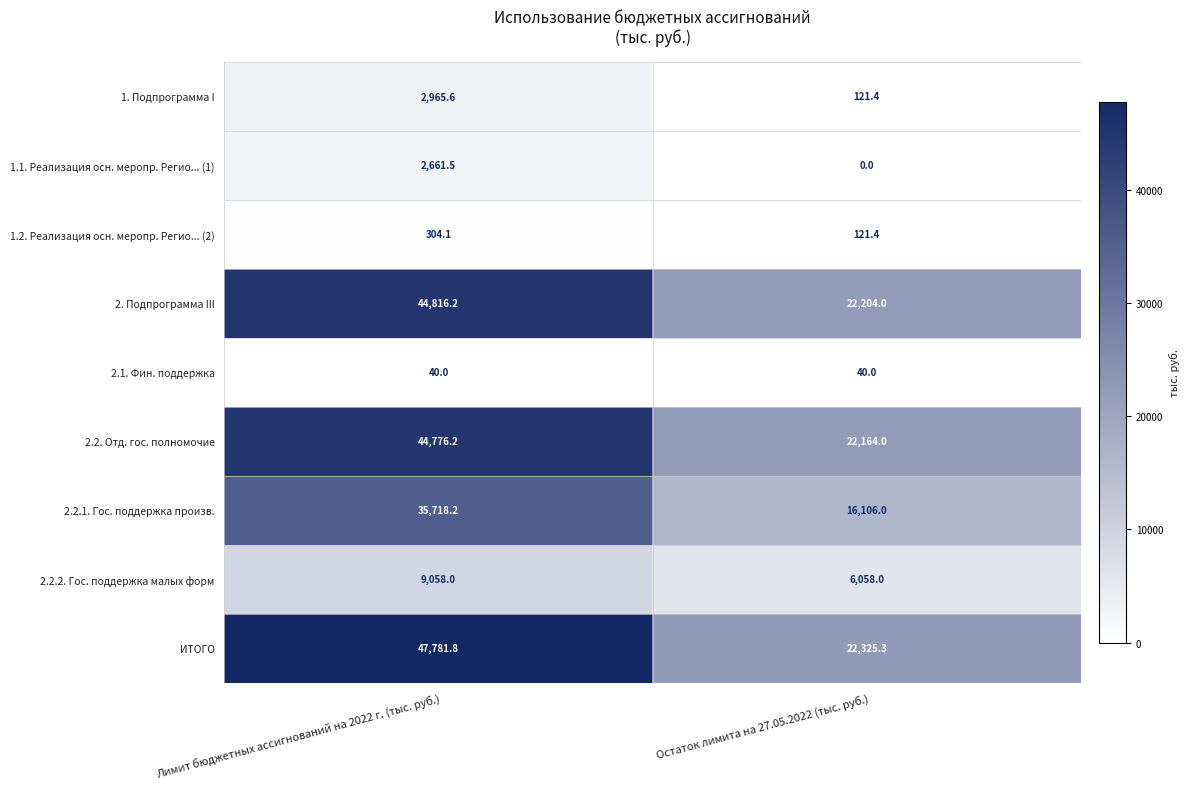

What is the difference between the highest and lowest values at Лимит бюджетных ассигнований на 2022 г. (тыс. руб.)?

47741.8